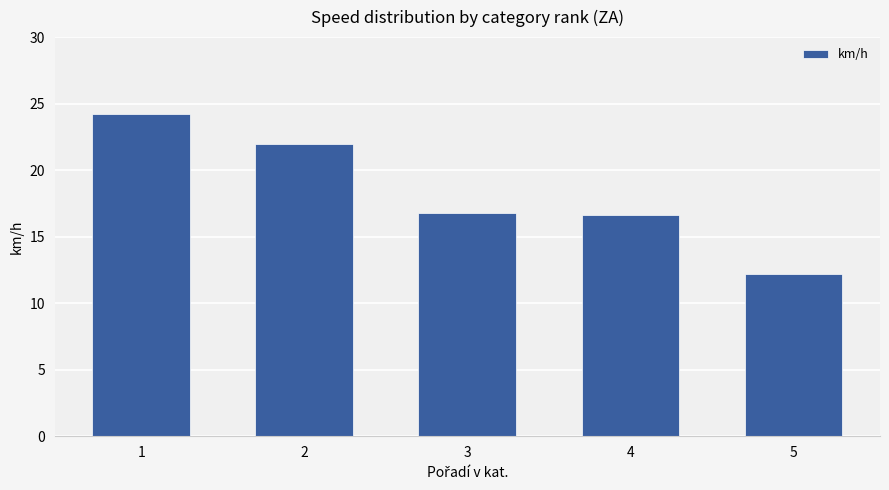

What is the value of the 5th bar from the left?

12.2